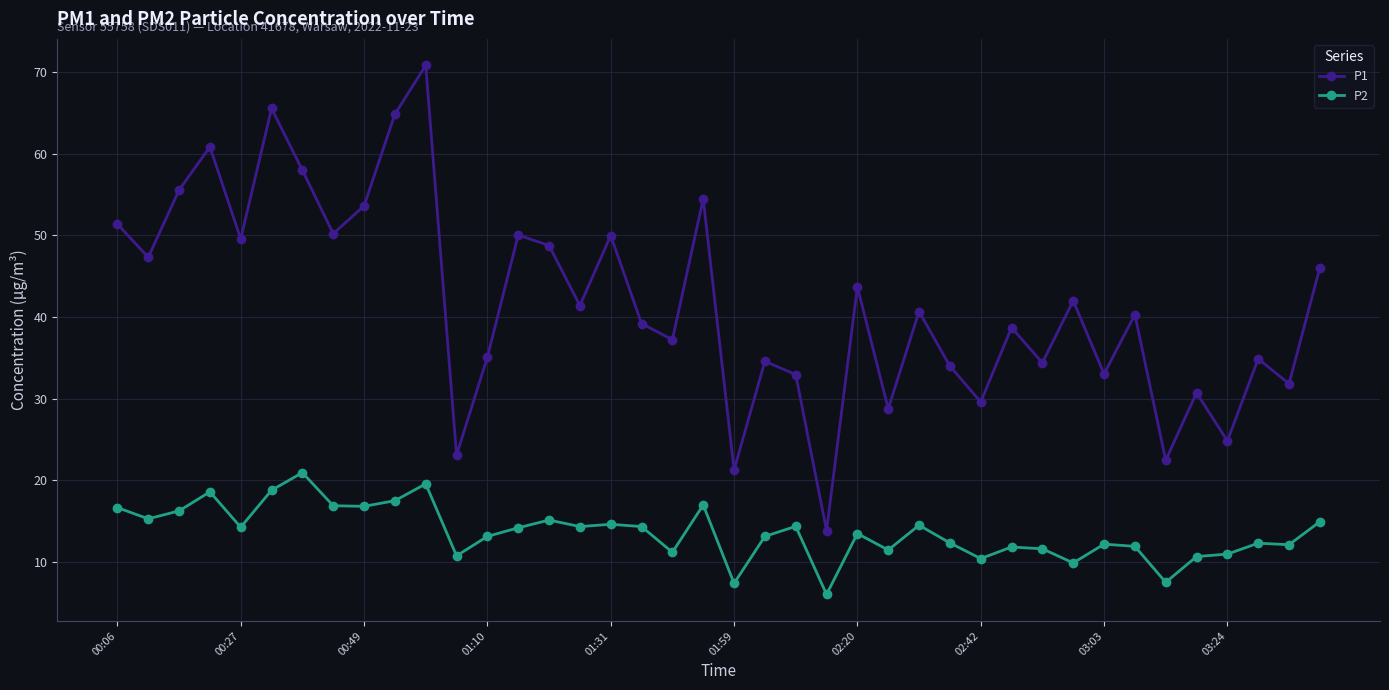

Count the number of categories in the chart.

40